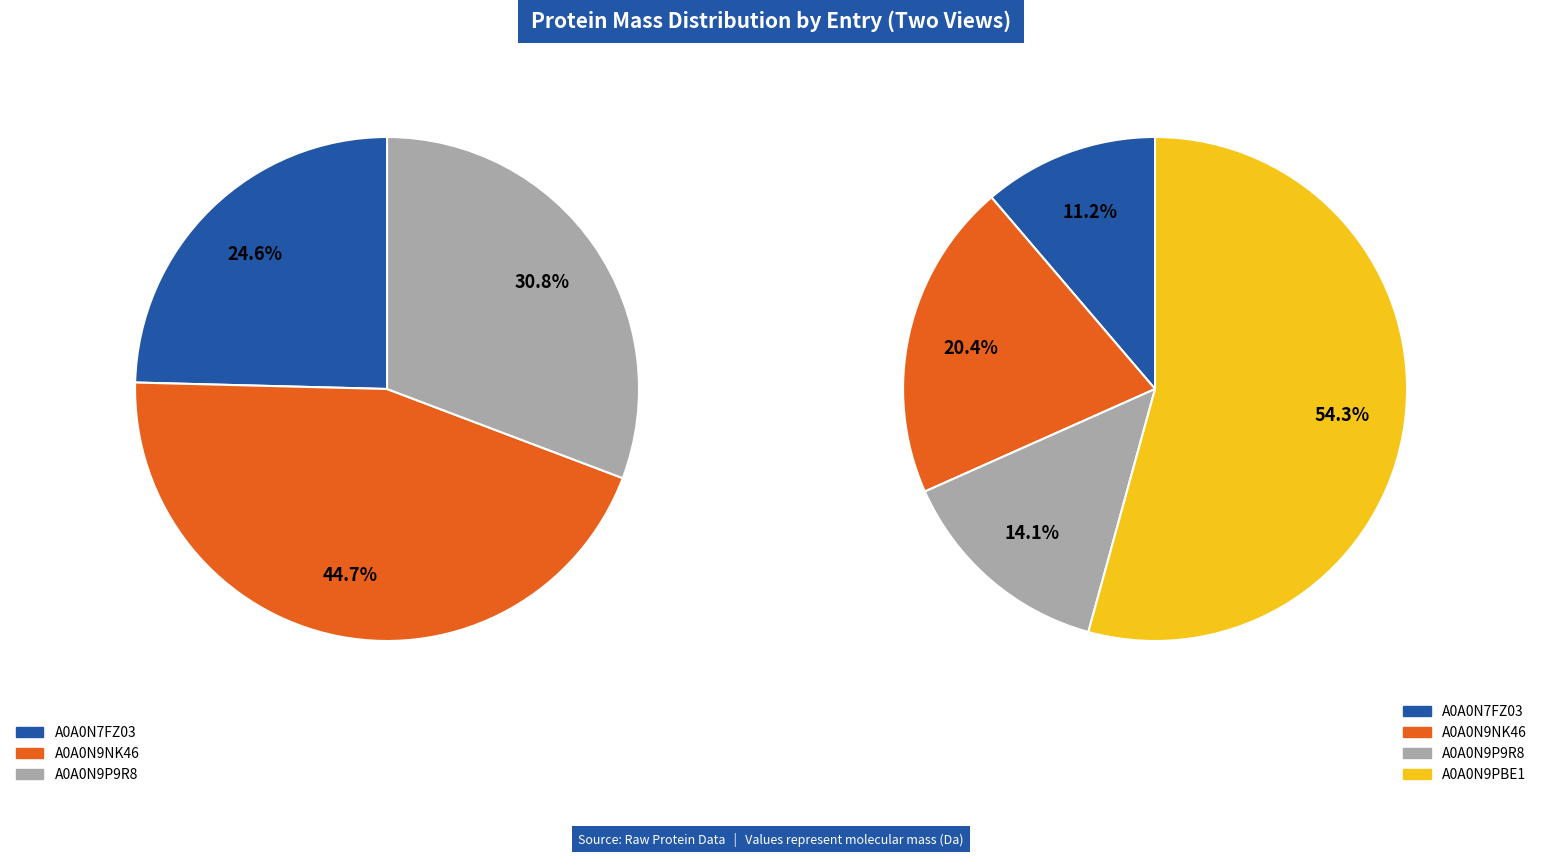

Is A0A0N9NK46 the majority of the pie?

No